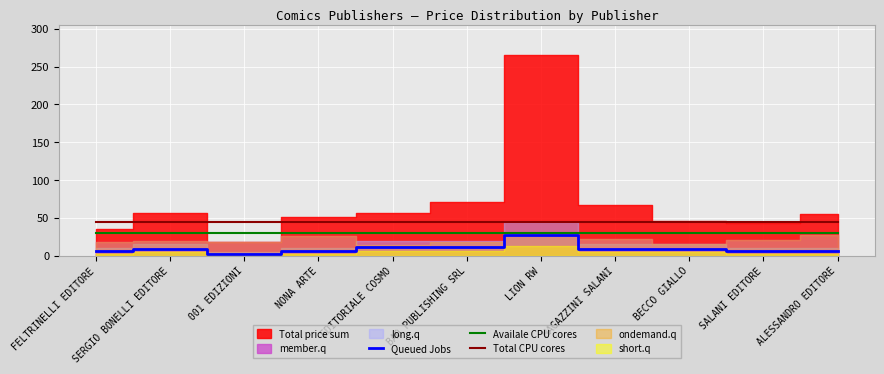

Which has a higher value, ALESSANDRO EDITORE or SALANI EDITORE?

ALESSANDRO EDITORE